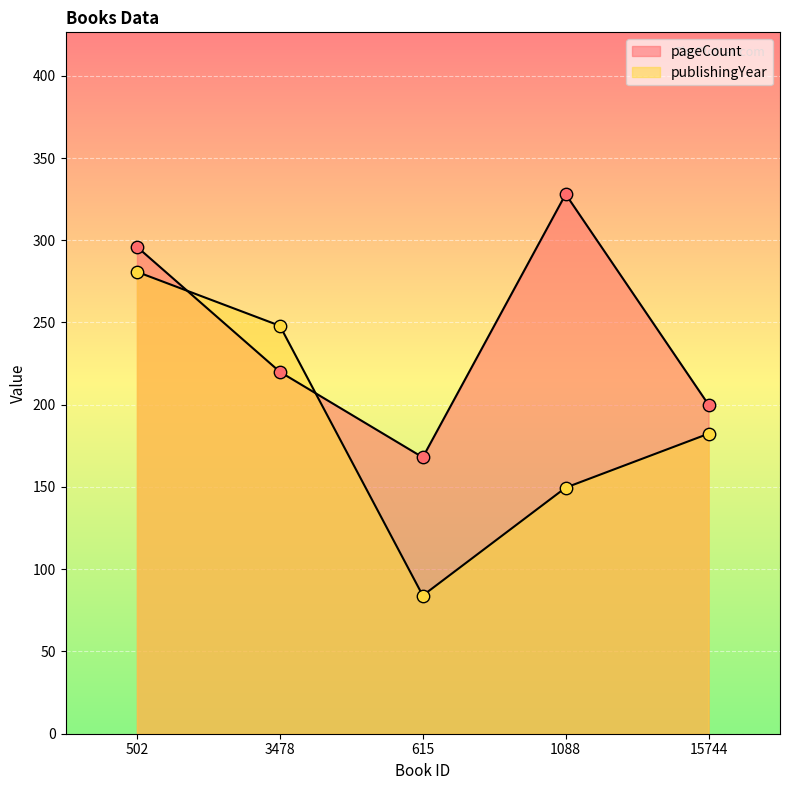

What is the total value across all series at 615?

252.0